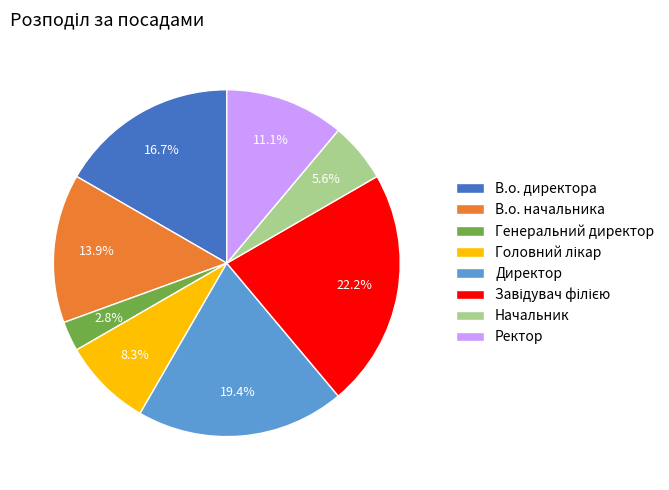

What portion of the pie excludes Директор?

80.6%